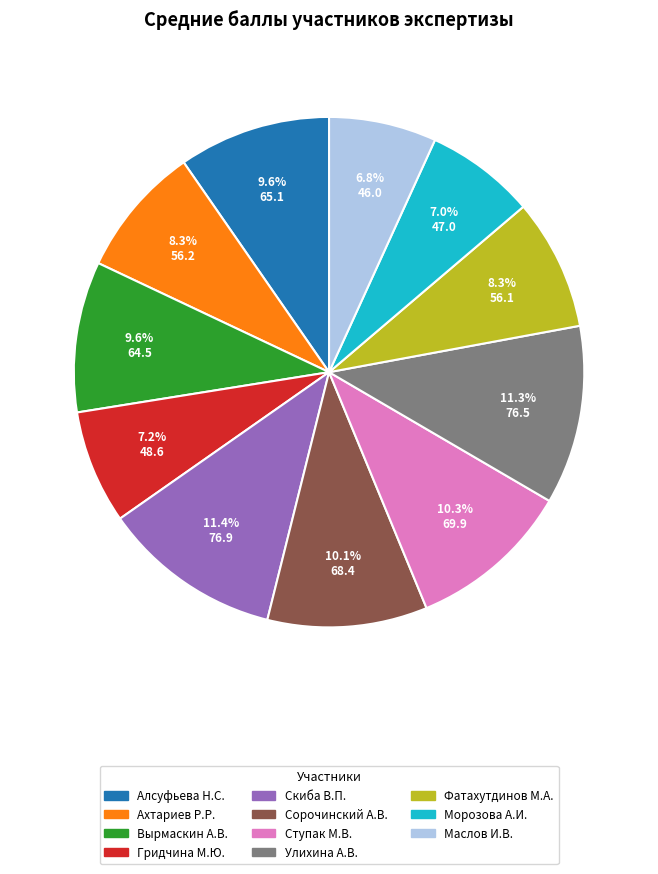

Is there any slice that represents more than half of the pie?

No